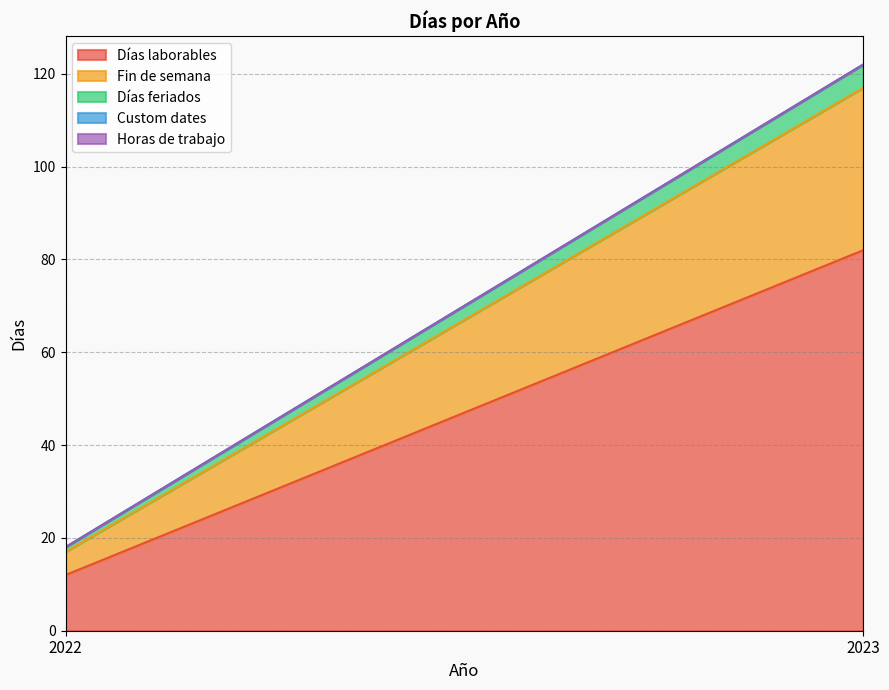

At how many categories does at least one series exceed 36?

1